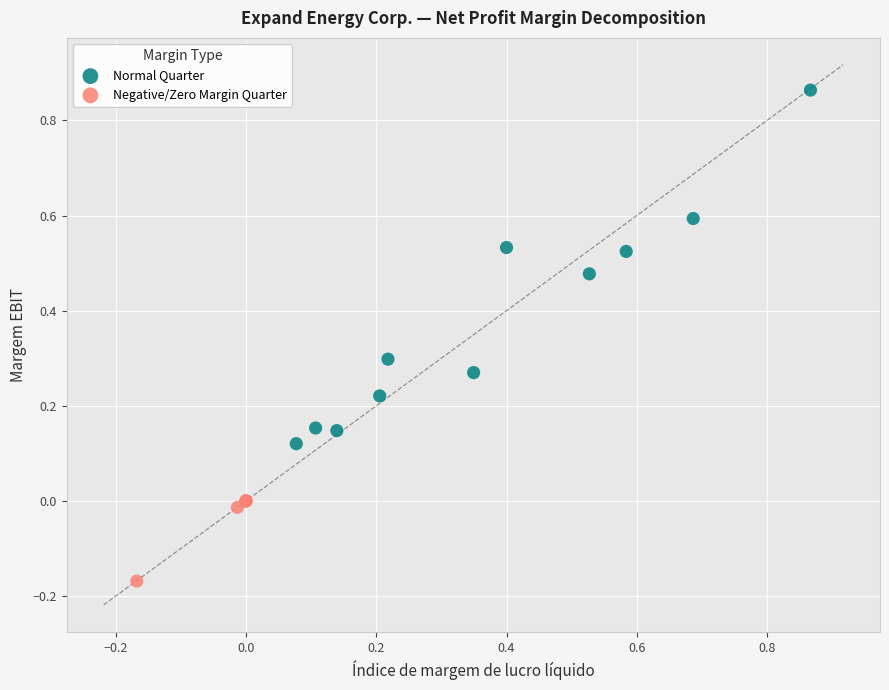

What are all the series names shown in the legend?

Normal Quarter, Negative/Zero Margin Quarter